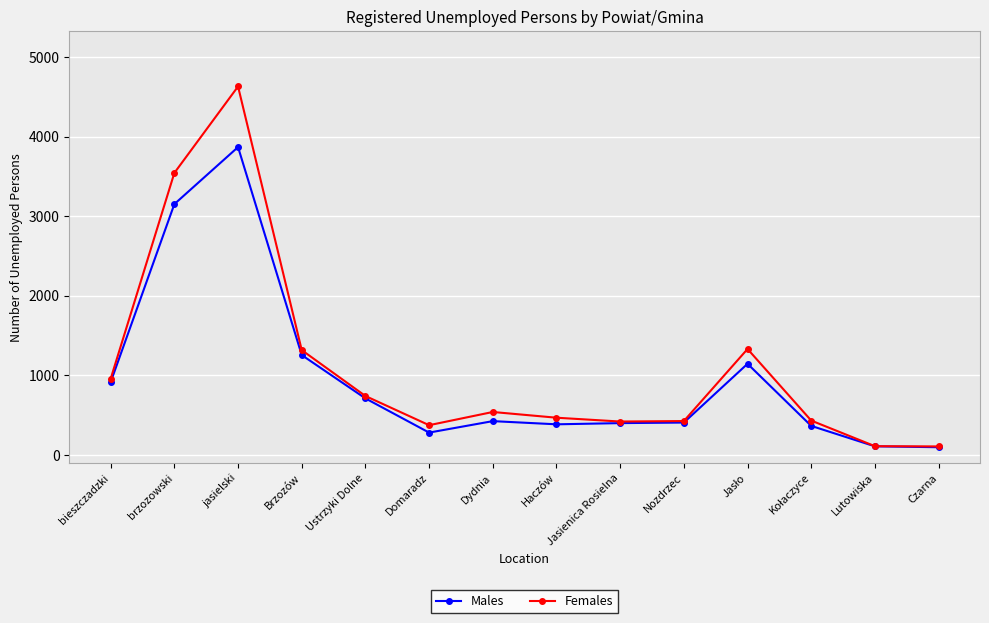

Which series changed the most between Ustrzyki Dolne and Haczów?

Males